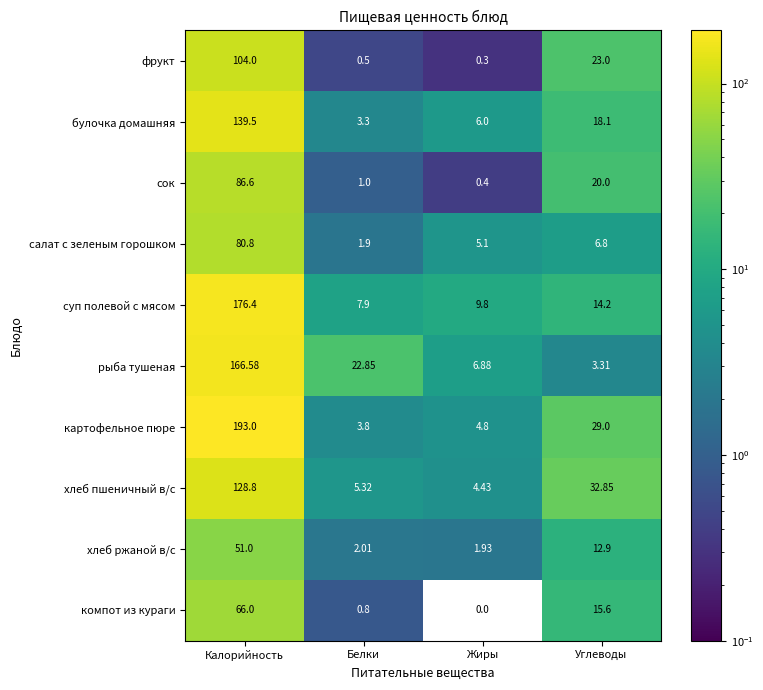

Is the value of салат с зеленым горошком at Калорийность greater than the value of булочка домашняя at Жиры?

Yes